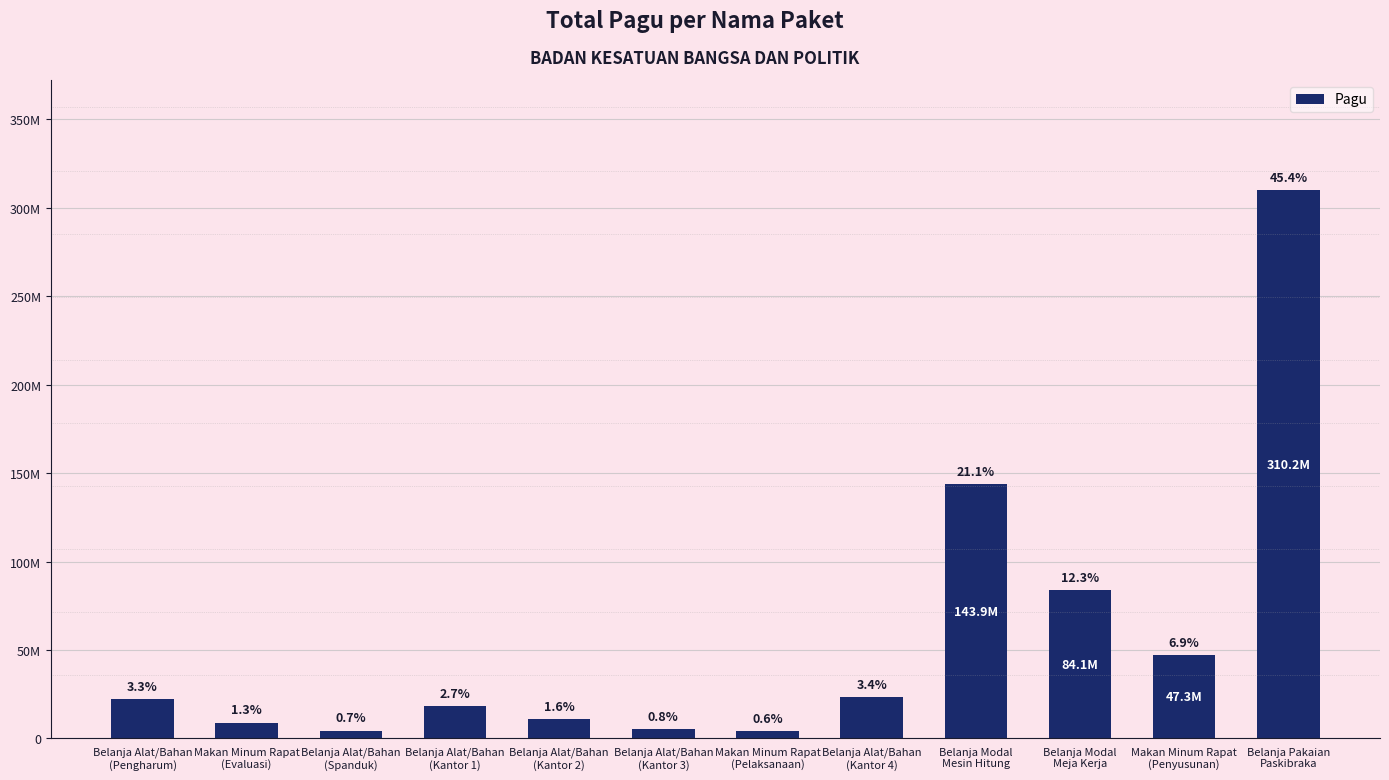

What is the smallest value displayed?

4128000